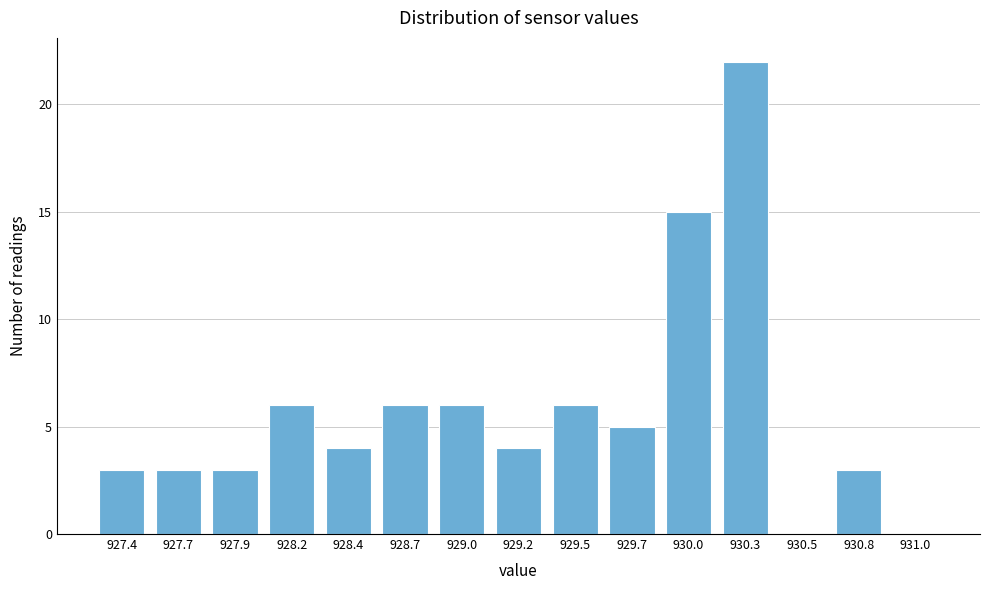

Reading left to right, extract all data points from this chart.

927.4=3	927.7=3	927.9=3	928.2=6	928.4=4	928.7=6	929.0=6	929.2=4	929.5=6	929.7=5	930.0=15	930.3=22	930.5=0	930.8=3	931.0=0